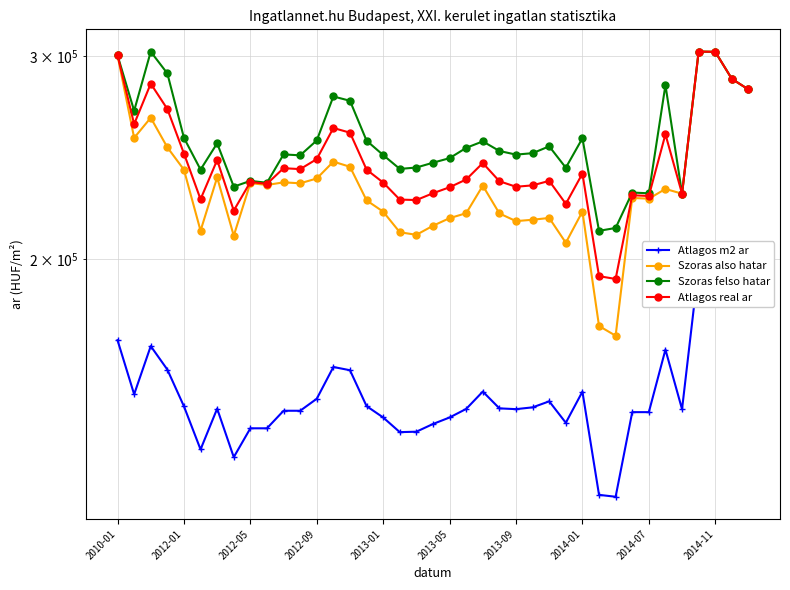

Reading left to right, list all the values displayed in this chart.

Atlagos m2 ar: 170149	152754	168152	160470	149134	136846	148438	134757	142737	142737	147822	147822	151402	161303	160263	149194	145851	141649	141776	143972	145854	148366	153583	148527	148298	148828	150625	144320	153565	124999	124525	147413	147413	166994	148275	197142	197142	187543	184035
Szoras also hatar: 300263	254721	265140	249947	239031	211652	235387	209566	232742	231873	233101	232657	234898	242921	240458	224870	219857	211021	209944	213771	217040	219185	231554	219080	215755	216350	217122	206645	219918	175040	171679	225970	225627	230054	227886	302535	302383	286511	280522
Szoras felso hatar: 300263	268861	302478	289655	254721	239100	251973	231104	233774	232905	246449	246005	253418	276645	274268	253300	246135	239429	240092	242407	244624	249703	252944	248144	246355	247058	250454	239999	254498	211614	212829	228408	228065	283000	227886	302535	302383	286511	280522
Atlagos real ar: 300263	261791	283809	269801	246876	225376	243680	220335	233258	232389	239775	239331	244158	259783	257363	239085	232996	225225	225018	228089	230832	234444	242249	233612	231055	231704	233788	223322	237208	193327	192254	227189	226846	256527	227886	302535	302383	286511	280522